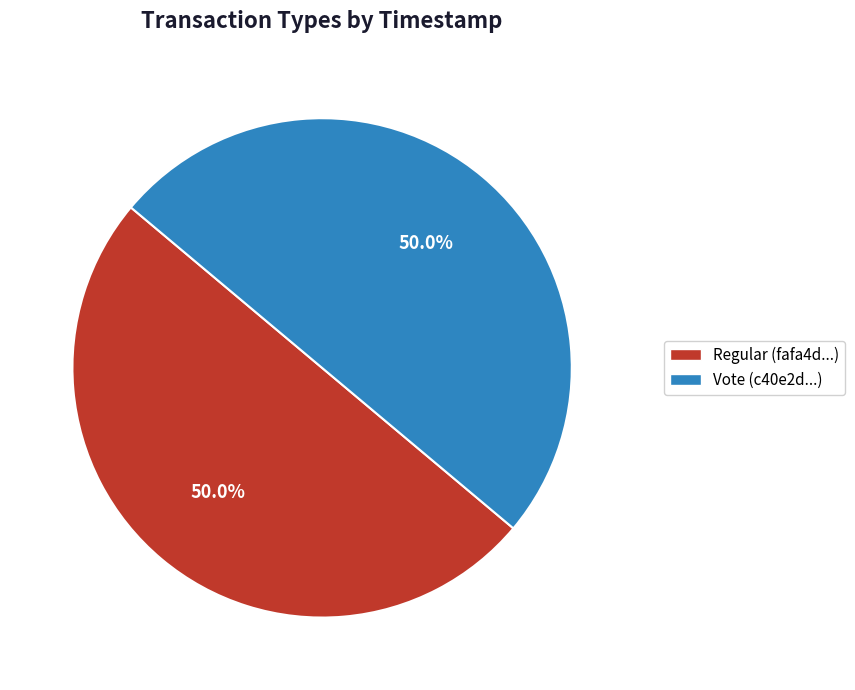

Combined, do Regular and Vote account for over 50%?

Yes